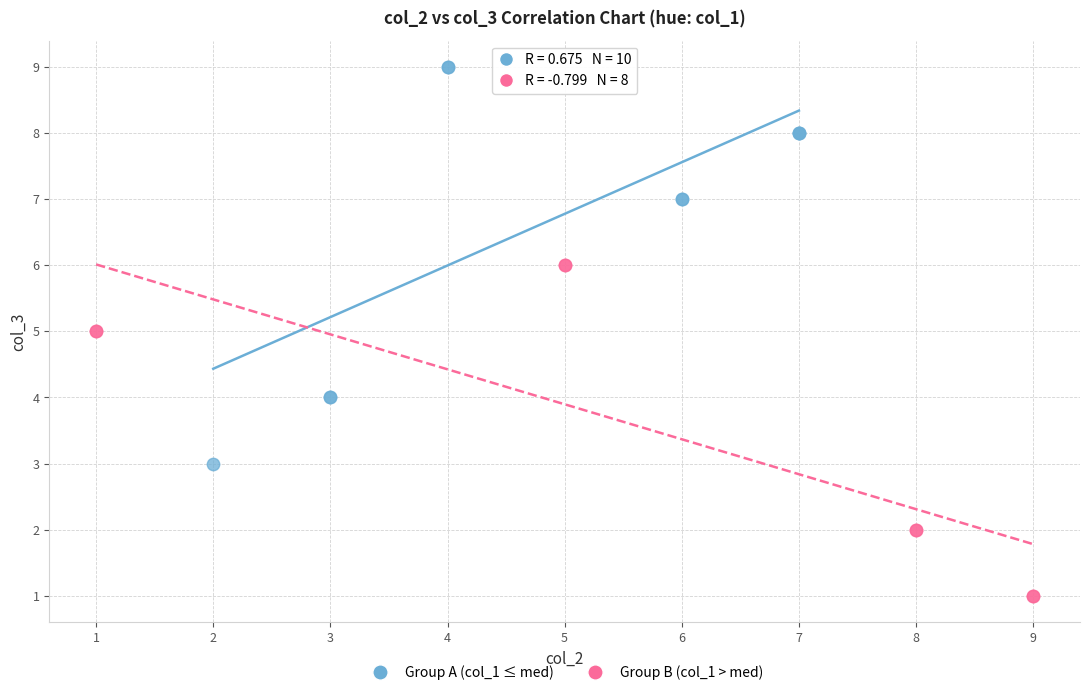

Which series has the largest Y range (max minus min)?

Group A (col_1 ≤ med)